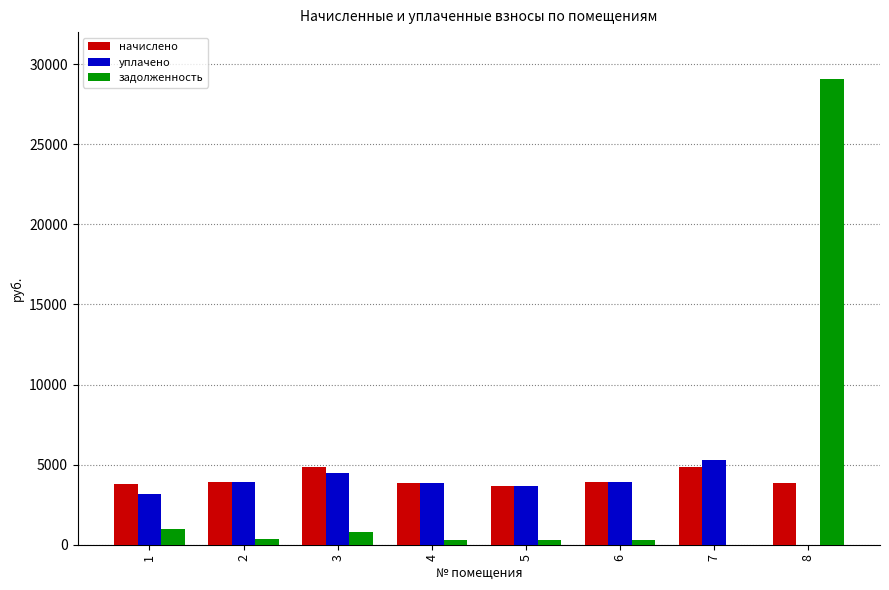

What is the sum of all задолженность values?

32136.3